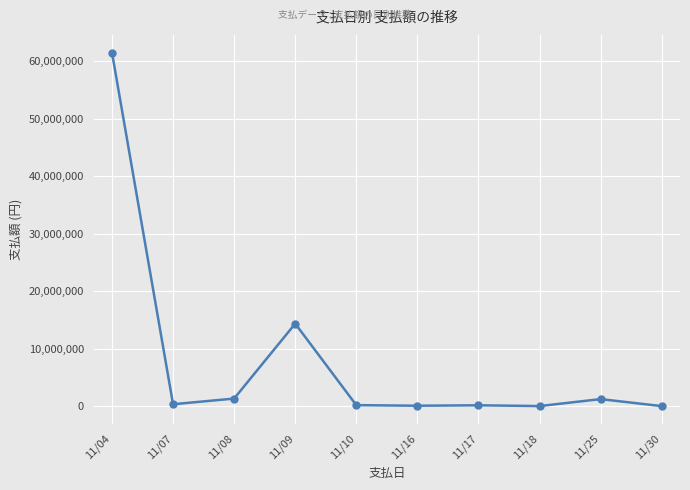

True or false: there are more than 0 points higher than both neighbors.

True